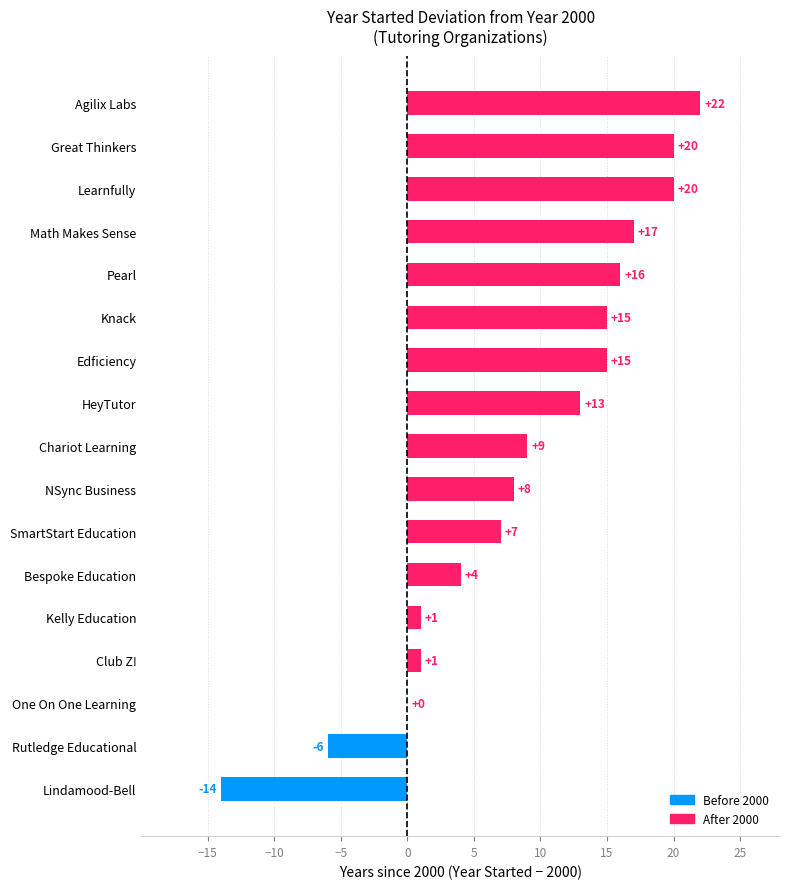

Reading top to bottom, list all the values displayed in this chart.

Agilix Labs=22	Great Thinkers=20	Learnfully=20	Math Makes Sense=17	Pearl=16	Knack=15	Edficiency=15	HeyTutor=13	Chariot Learning=9	NSync Business=8	SmartStart Education=7	Bespoke Education=4	Kelly Education=1	Club Z!=1	One On One Learning=0	Rutledge Educational=-6	Lindamood-Bell=-14